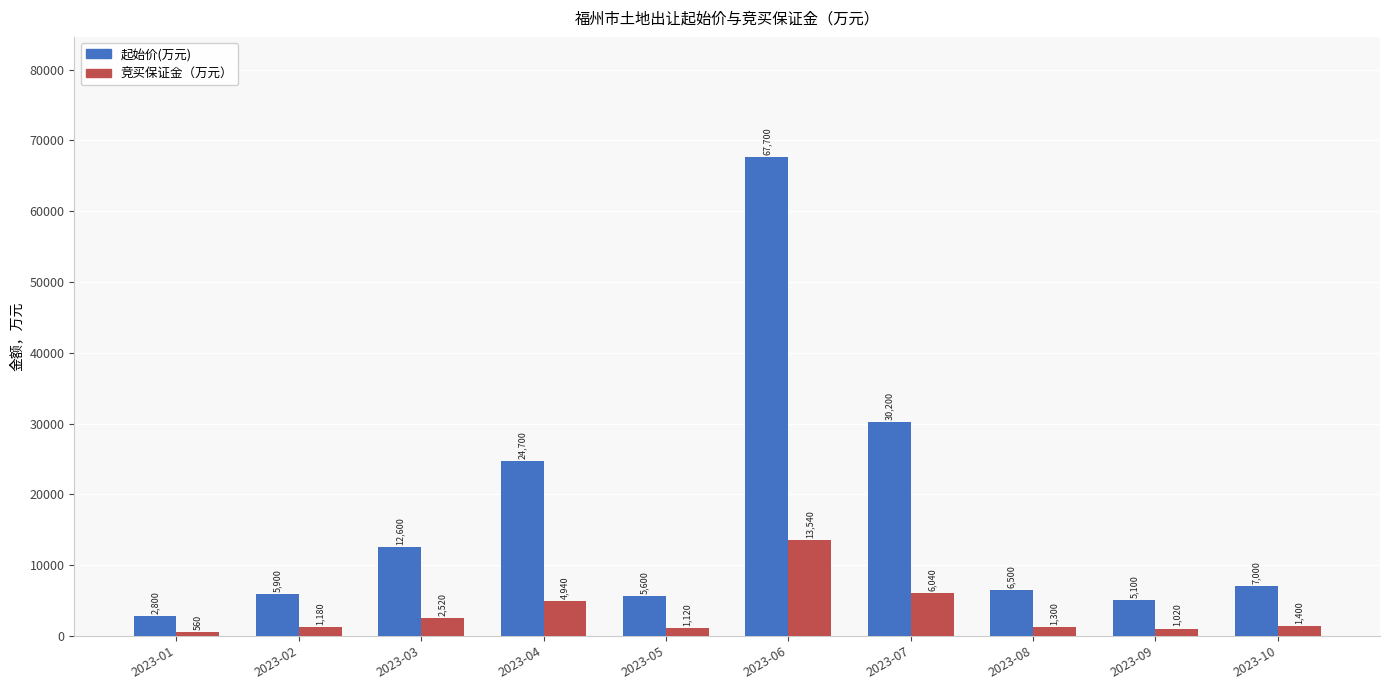

What is the difference between the second highest and second lowest values in the 起始价(万元) series?

25100